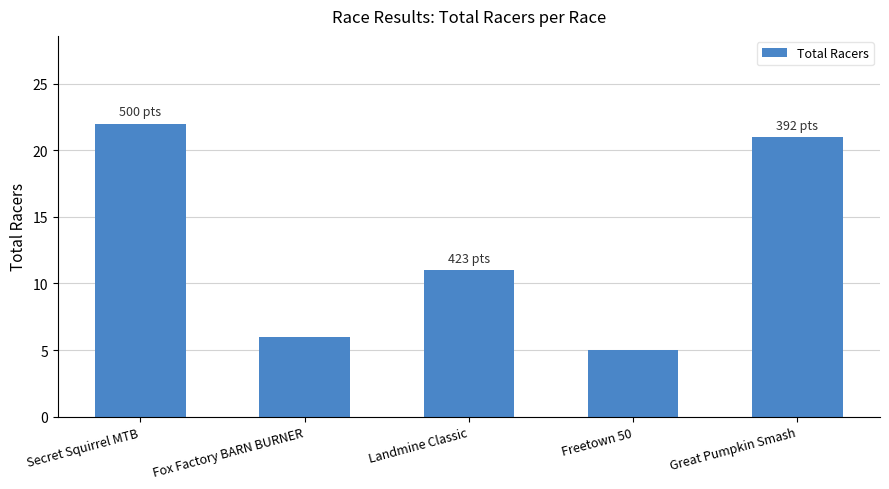

At which category does the chart reach its peak across all series?

Secret Squirrel MTB